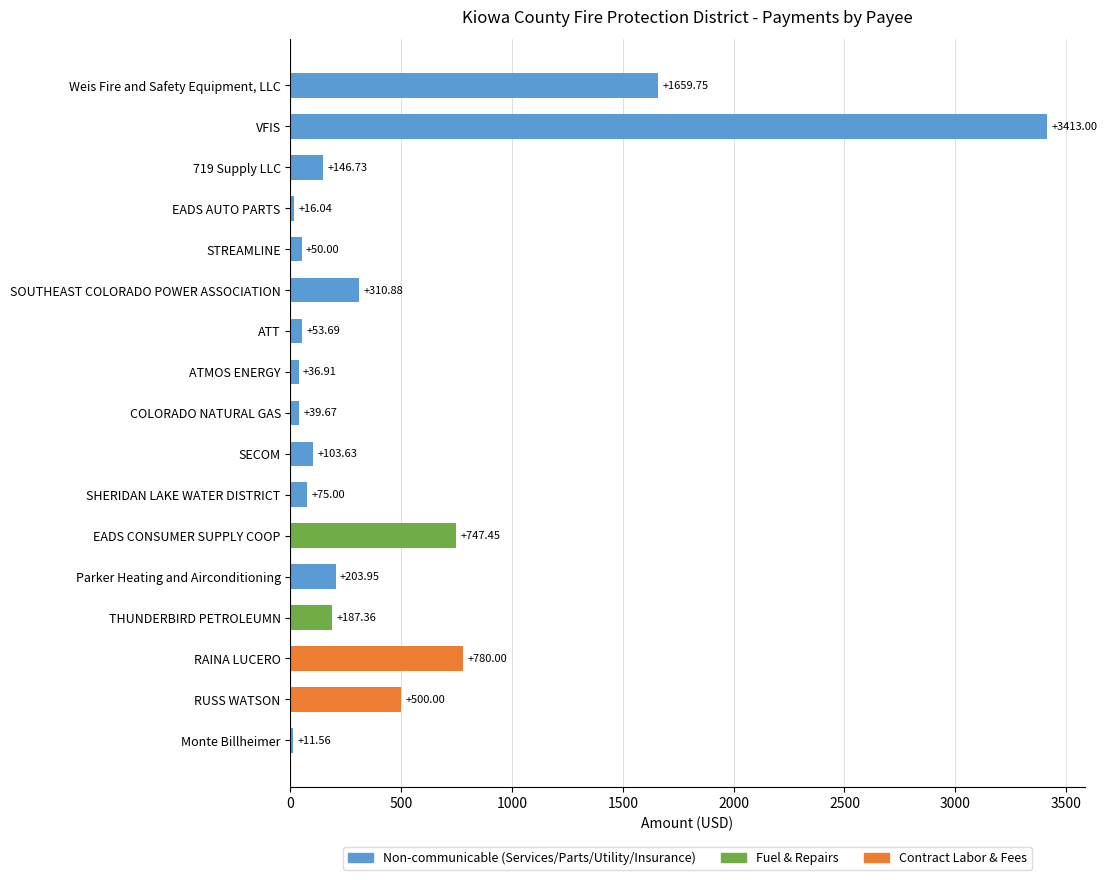

What is the sum of all values?

8335.6